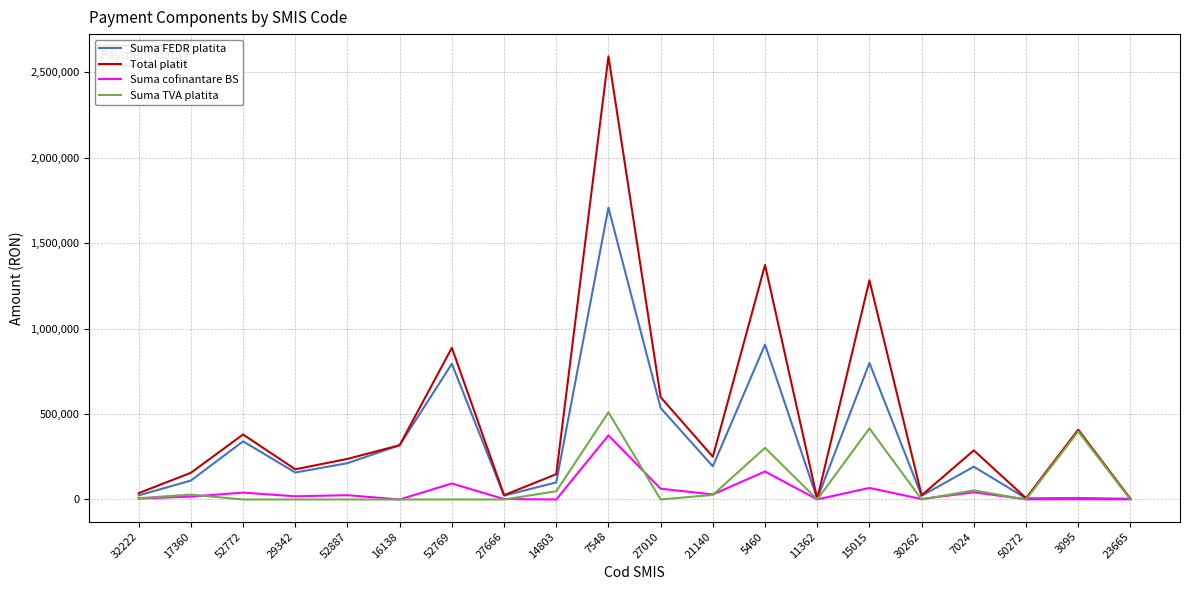

Where does the Suma FEDR platita series first go above 192004?

52772